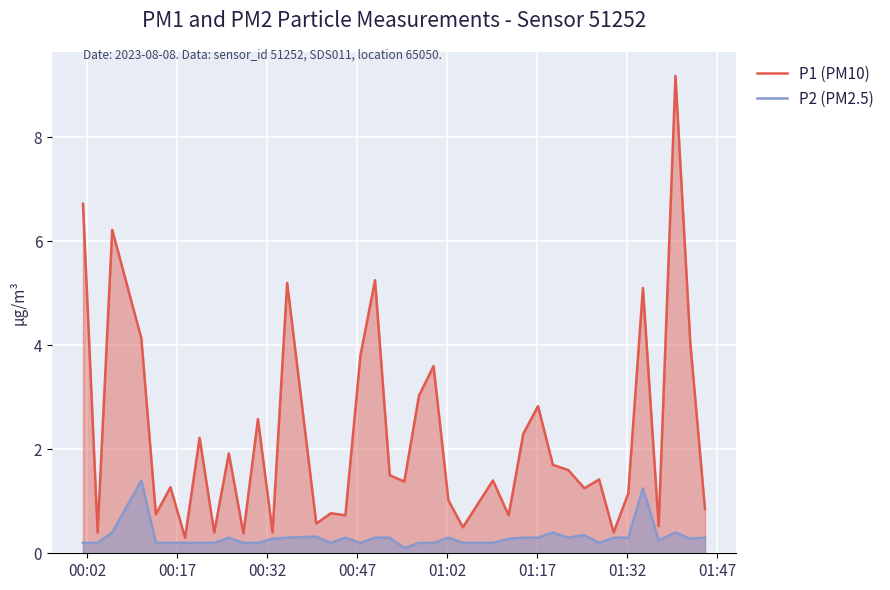

List the series in order of their overall mean, highest first.

P1 (PM10), P2 (PM2.5)